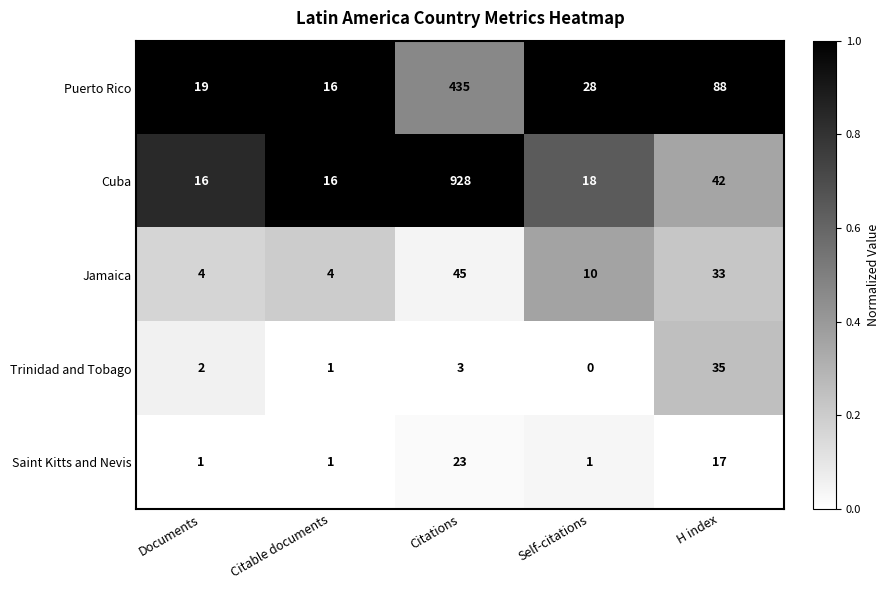

The Trinidad and Tobago series shows 4 at Citations. True or false?

False